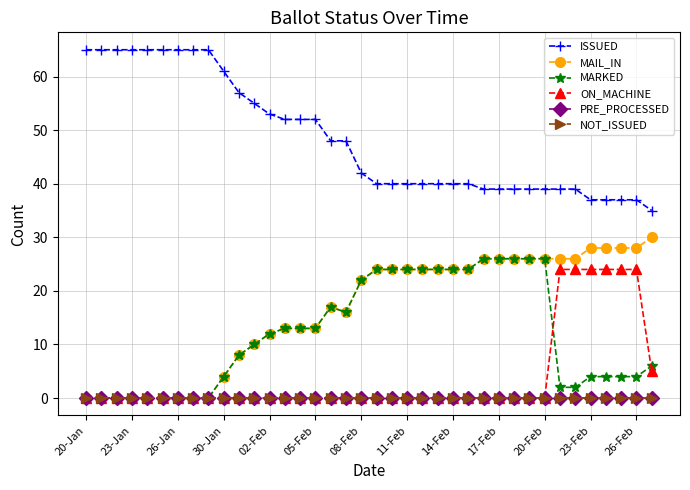

Does the chart have visible grid lines?

Yes